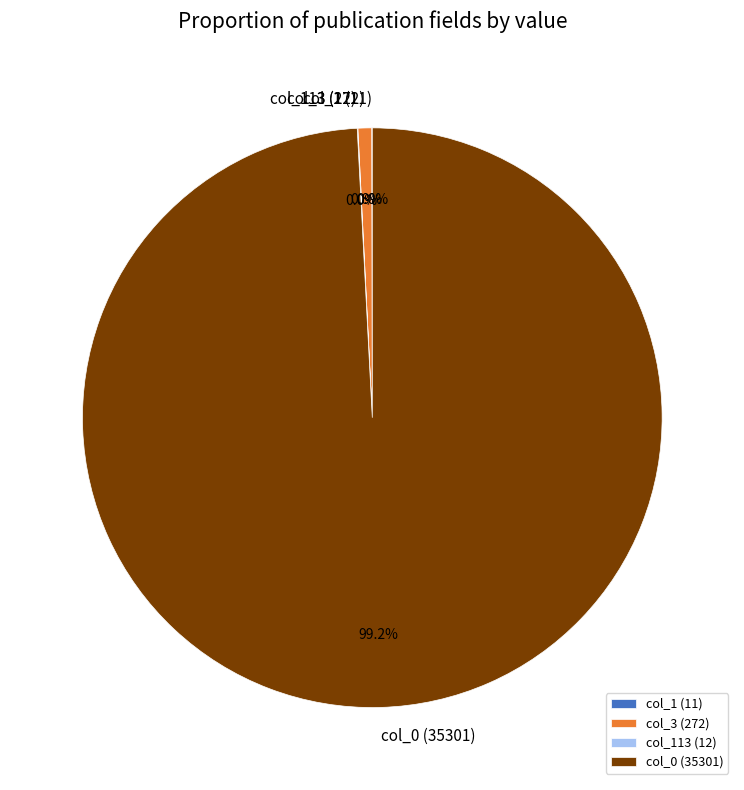

Is there a majority slice in this chart?

Yes